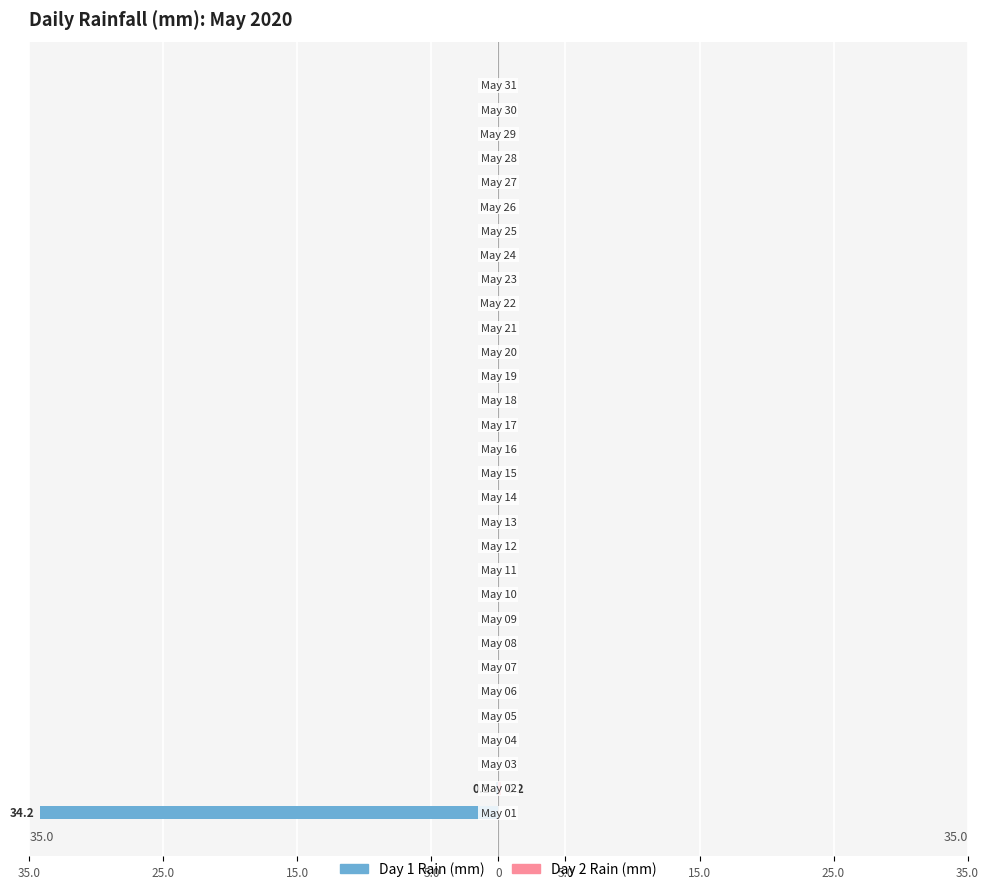

Is it true that Day 2 rain (mm) equals 0.1 at 22?

False